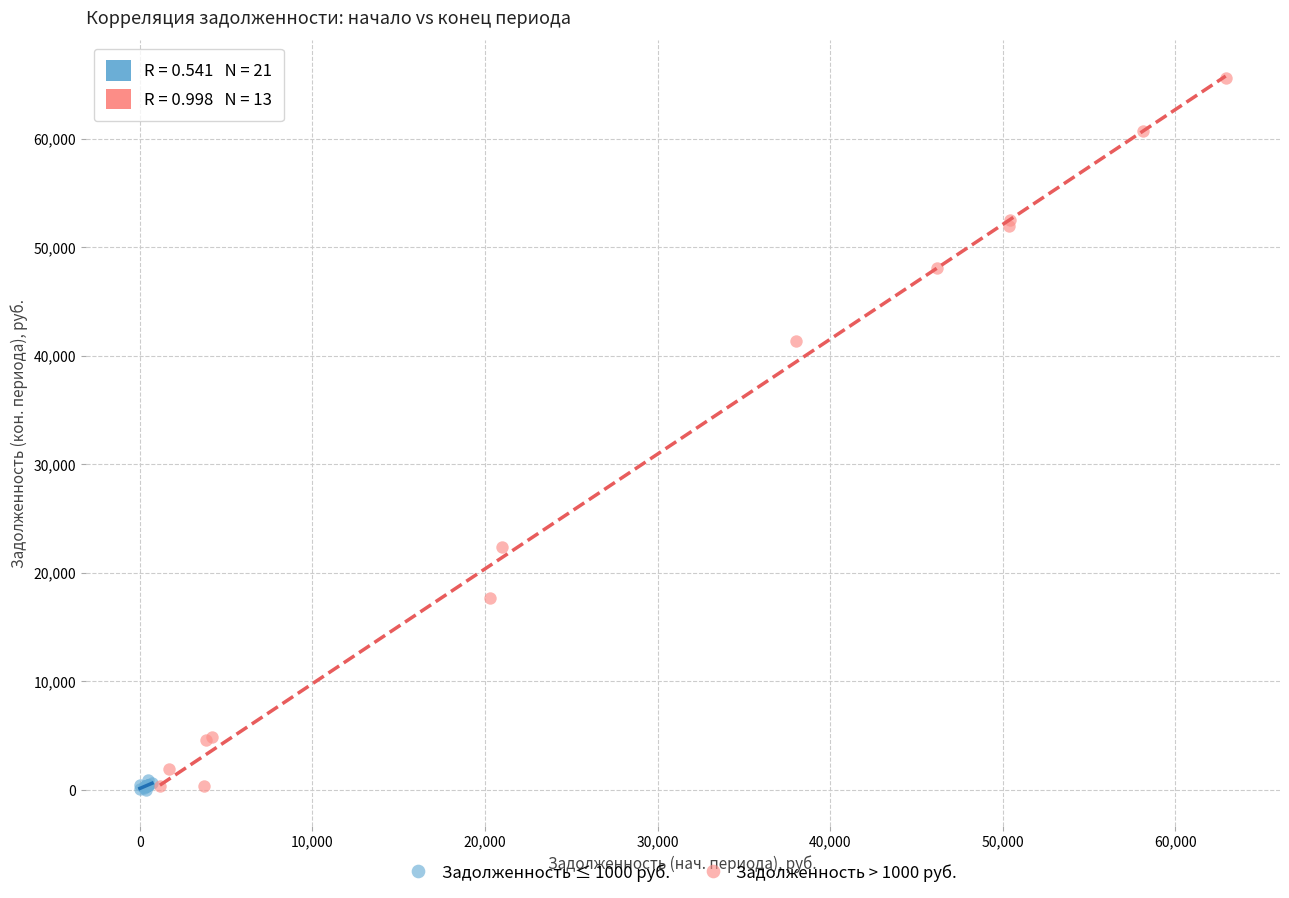

Which series reaches the maximum Y coordinate?

Задолженность > 1000 руб.